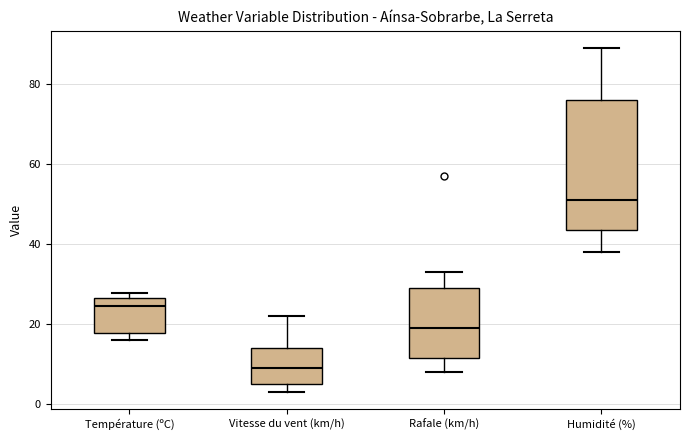

Reading left to right, transcribe this box plot: for each box, give where its median line is, the range the box spans, and where its two whiskers end, as read against the y-axis. The values are not printed on the chart, so give them approximately, as read against the axis.

Température (ºC): median 24, box 18 to 26, whiskers 16 to 28
Vitesse du vent (km/h): median 10, box 6 to 14, whiskers 4 to 22
Rafale (km/h): median 20, box 12 to 30, whiskers 8 to 34
Humidité (%): median 52, box 44 to 76, whiskers 38 to 90